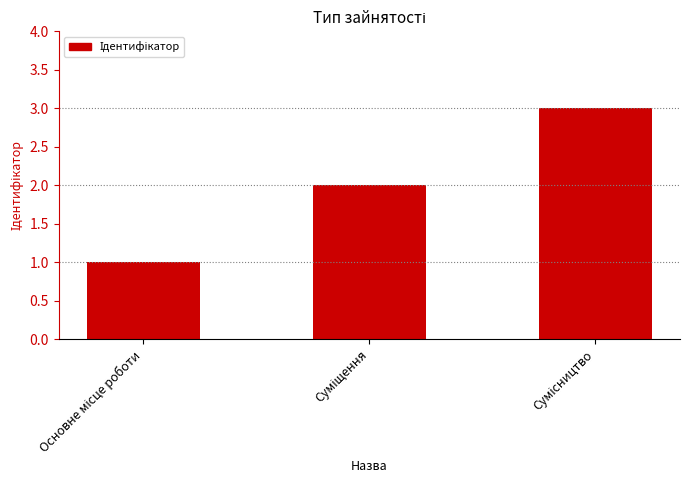

What is the maximum value shown in the chart?

3